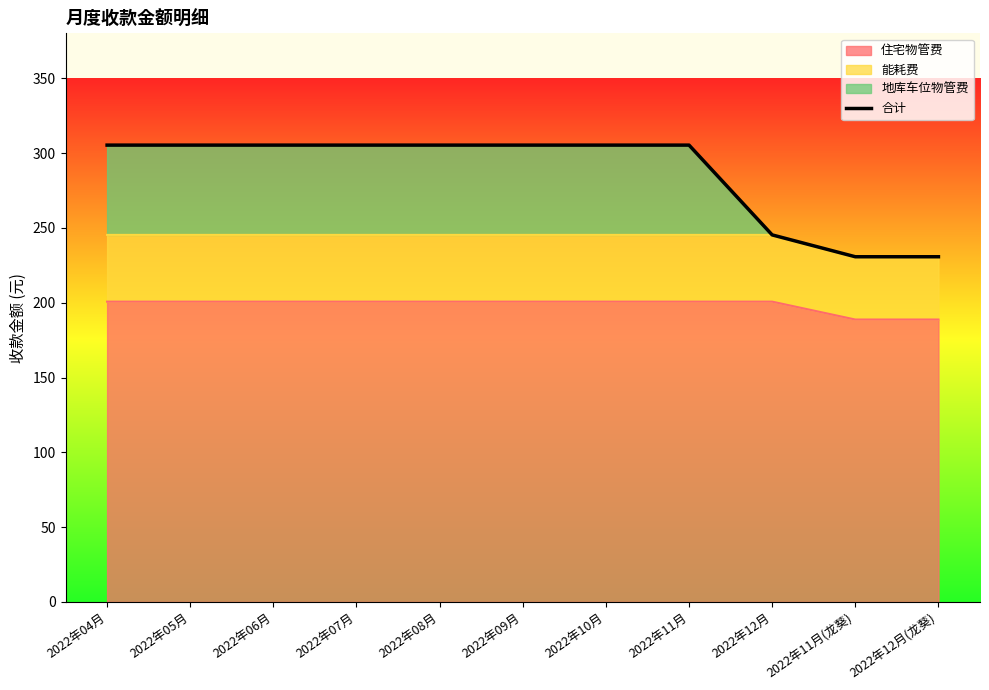

Where is the data nearest to the value 268?

2022年12月